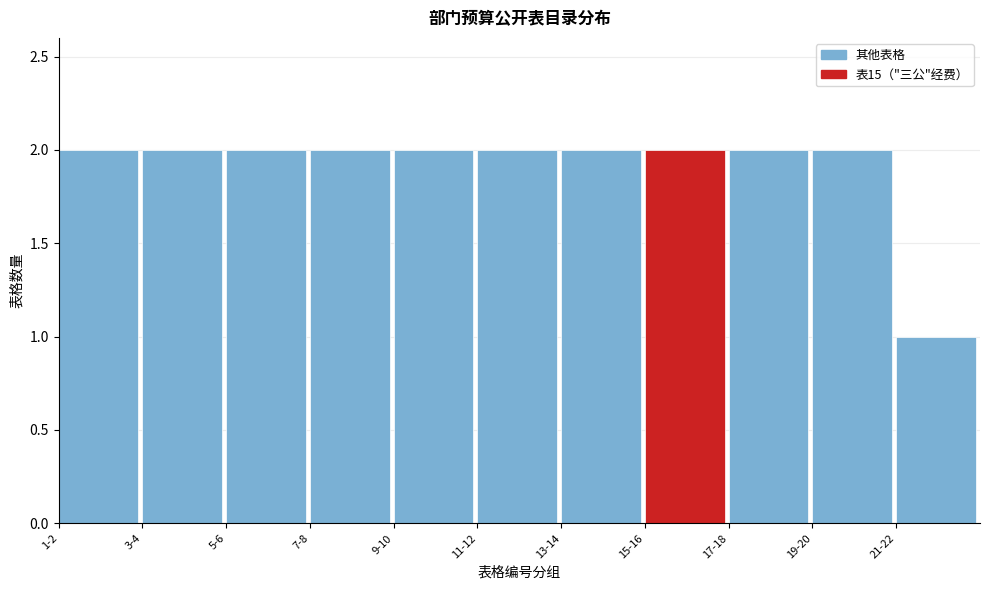

Reading left to right, what are all the values shown in this chart?

2	2	2	2	2	2	2	2	2	2	1